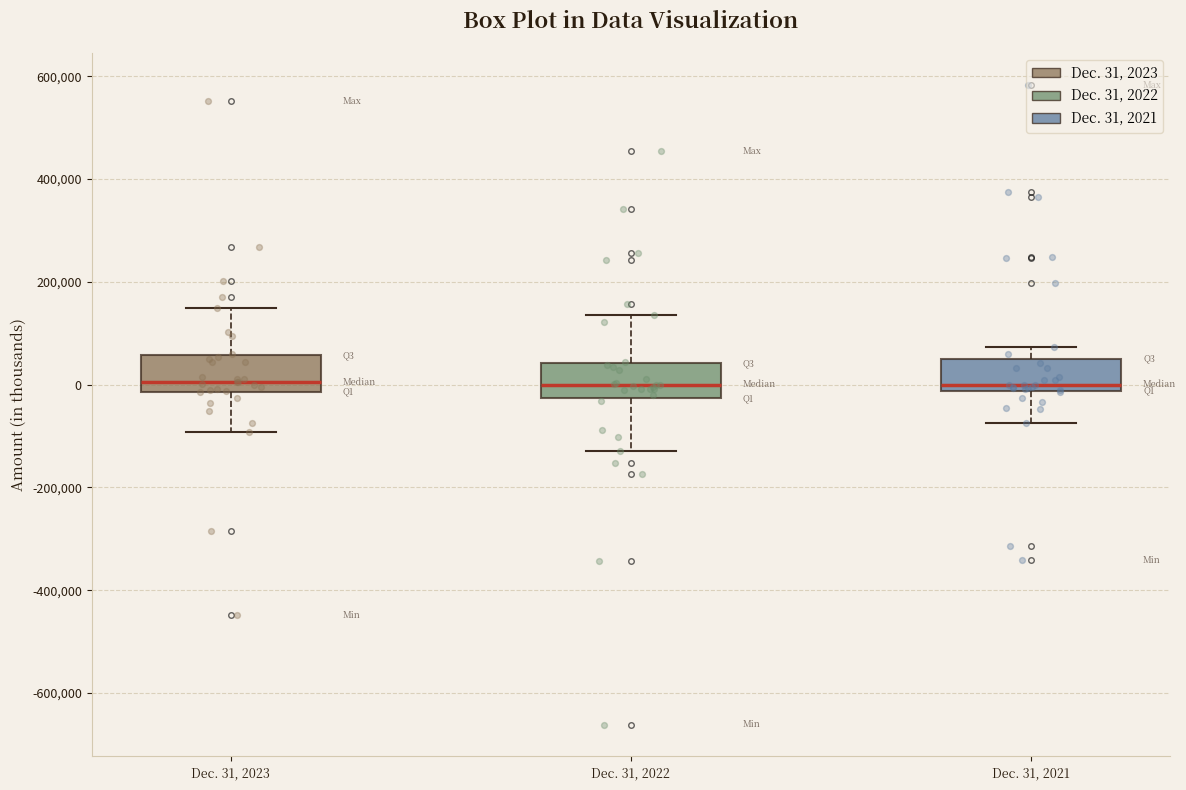

Reading left to right, transcribe this box plot: for each box, give where its median line is, the range the box spans, and where its two whiskers end, as read against the y-axis. The values are not printed on the chart, so give them approximately, as read against the axis.

Dec. 31, 2023: median 0, box -20000 to 60000, whiskers -100000 to 140000
Dec. 31, 2022: median 0, box -20000 to 40000, whiskers -120000 to 140000
Dec. 31, 2021: median 0, box -20000 to 60000, whiskers -80000 to 80000